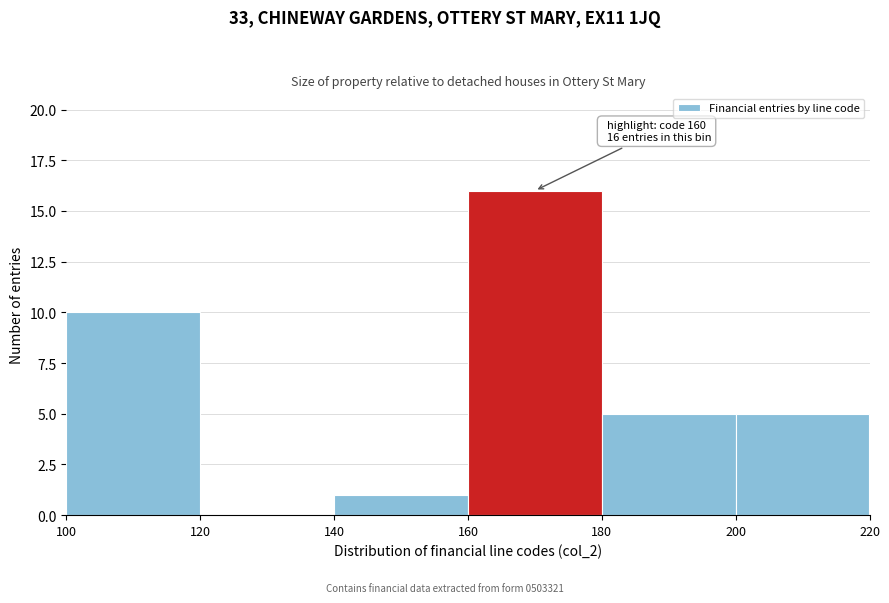

Over which range of the x-axis is the bar tallest?

160 to 180